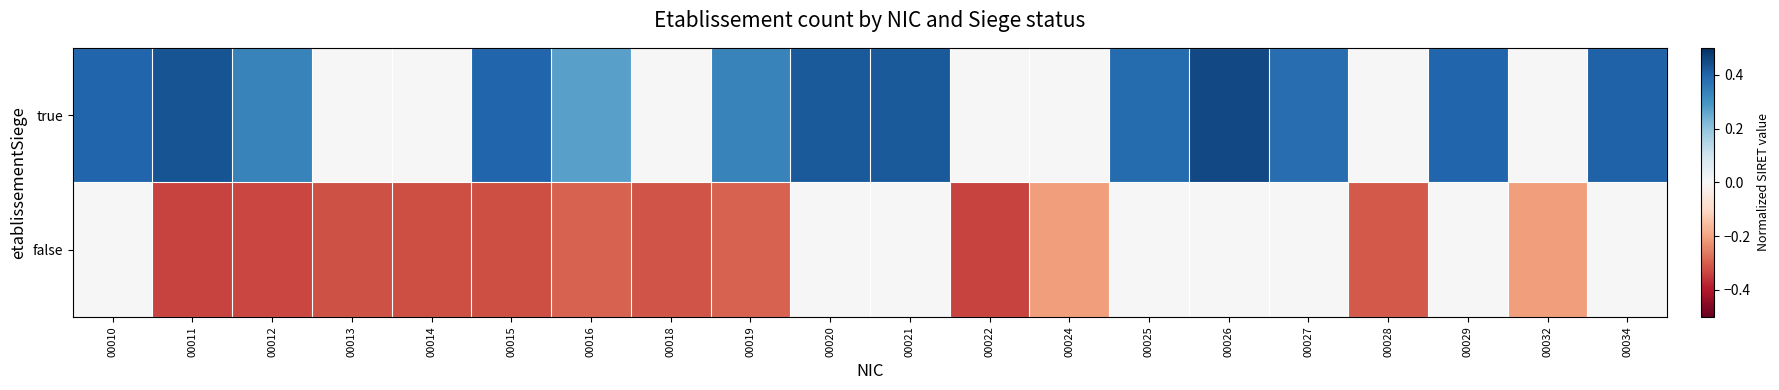

Reading left to right, what are all the values shown in this chart?

true: 00010=0.4	00011=0.4	00012=0.3	00013=0.0	00014=0.0	00015=0.4	00016=0.3	00018=0.0	00019=0.3	00020=0.4	00021=0.4	00022=0.0	00024=0.0	00025=0.4	00026=0.5	00027=0.4	00028=0.0	00029=0.4	00032=0.0	00034=0.4
false: 00010=0.0	00011=-0.3	00012=-0.3	00013=-0.3	00014=-0.3	00015=-0.3	00016=-0.3	00018=-0.3	00019=-0.3	00020=0.0	00021=0.0	00022=-0.3	00024=-0.2	00025=0.0	00026=0.0	00027=0.0	00028=-0.3	00029=0.0	00032=-0.2	00034=0.0